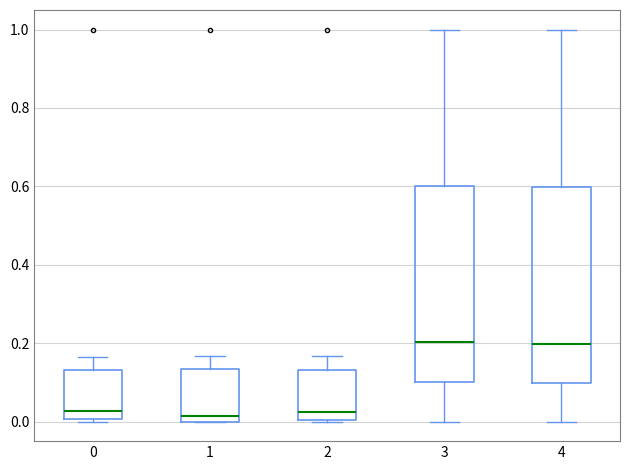

Reading left to right, read every box against the y-axis: the position of its median line, the range the box covers, and the ends of its whiskers. The values are not printed on the chart, so give them approximately, as read against the axis.

0: median 0.02, box 0.00 to 0.14, whiskers 0.00 to 0.16
1: median 0.02, box 0.00 to 0.14, whiskers 0.00 to 0.16
2: median 0.02, box 0.00 to 0.14, whiskers 0.00 to 0.16
3: median 0.20, box 0.10 to 0.60, whiskers 0.00 to 1.00
4: median 0.20, box 0.10 to 0.60, whiskers 0.00 to 1.00